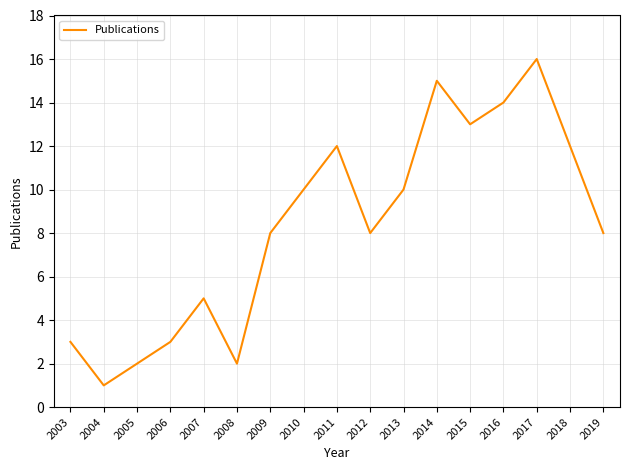

What value does the data have at 2017?

16